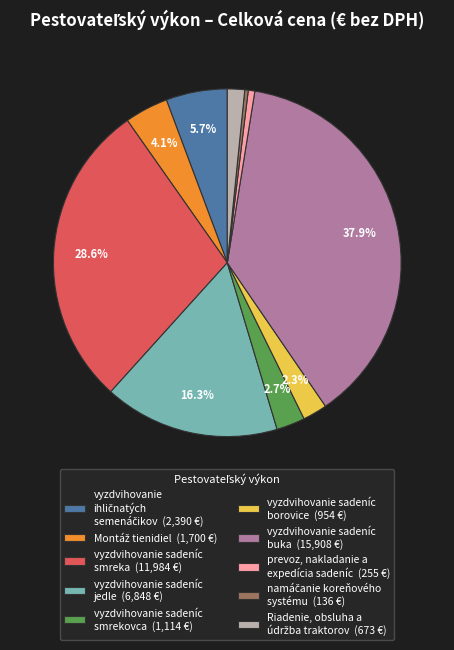

Is the sum of vyzdvihovanie sadeníc borovice (954 €) and vyzdvihovanie sadeníc buka (15,908 €) greater than half?

No